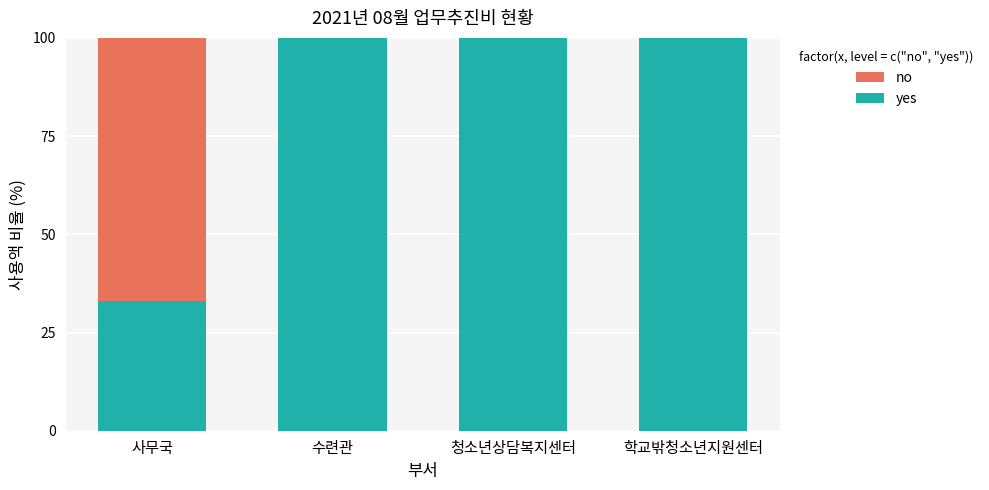

What is the total value across all series at 사무국?

100